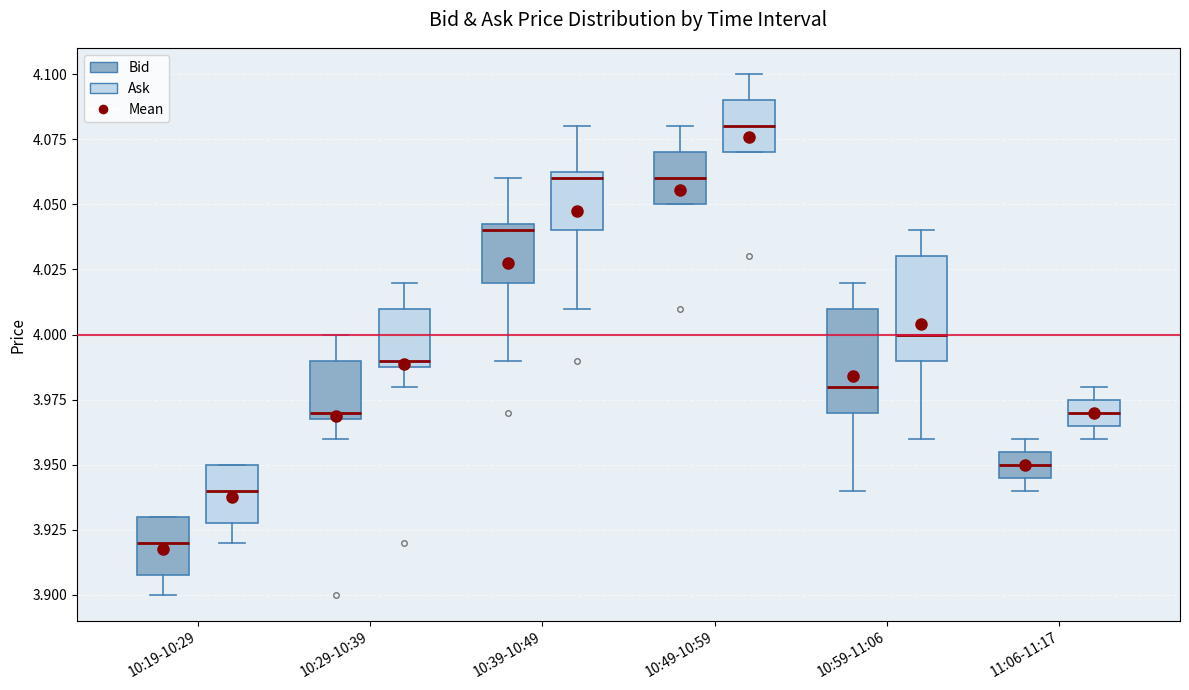

Where is the lower edge of the box for 11:06-11:17 (Bid) on the y-axis? The values are not printed on the chart, so give them approximately, as read against the axis.

3.945